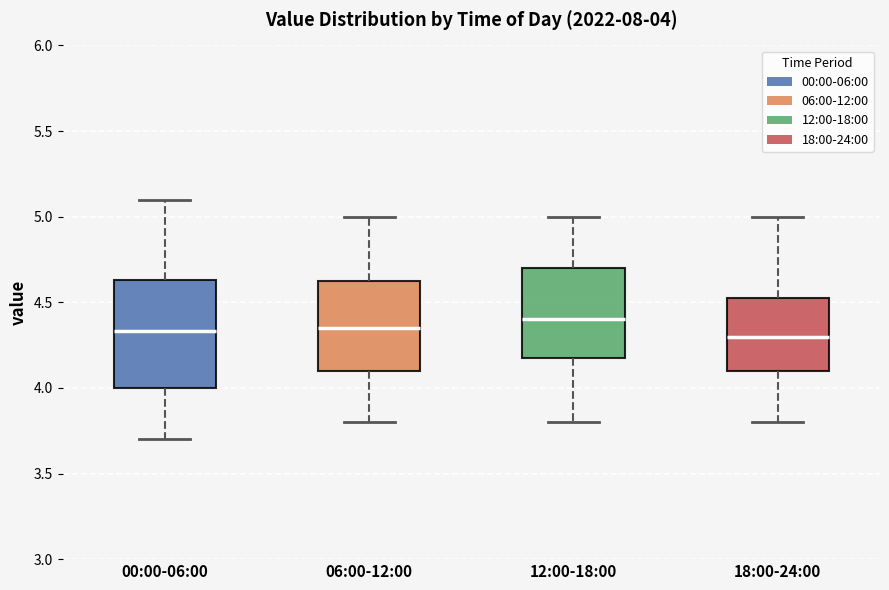

Which box is the tallest, from its lower edge to its upper edge?

00:00-06:00